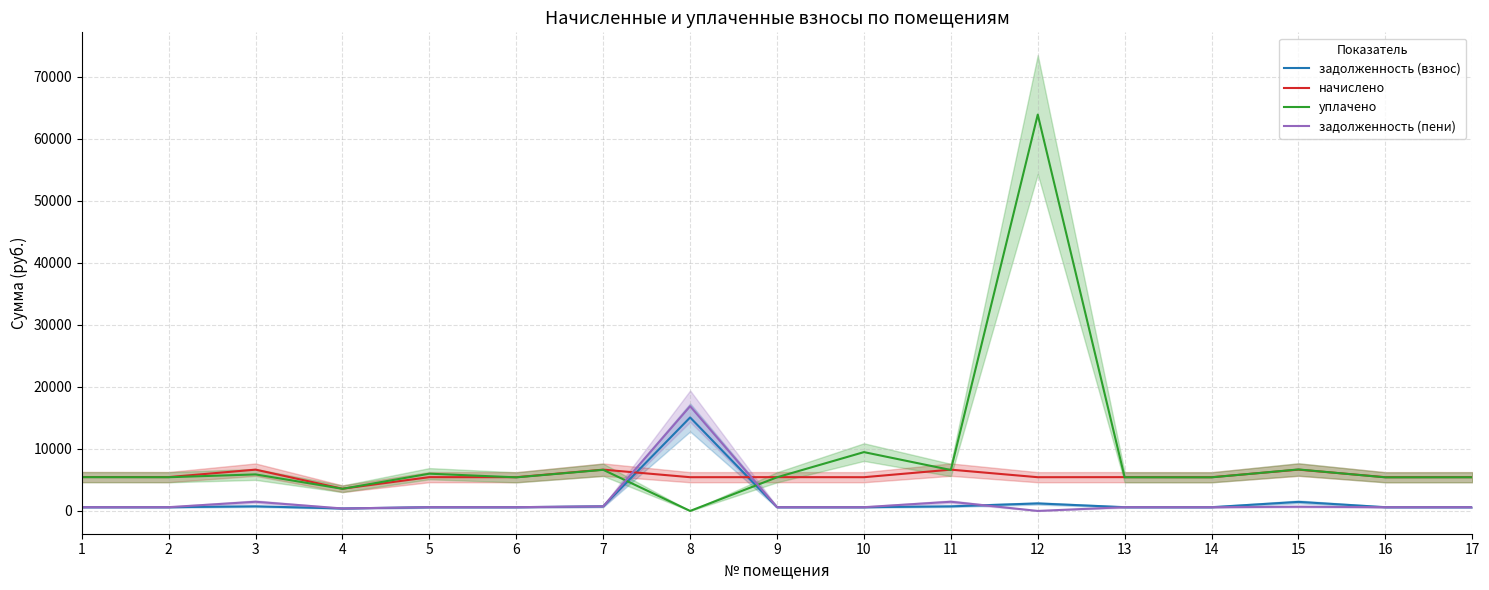

Where is the first local minimum for уплачено?

2